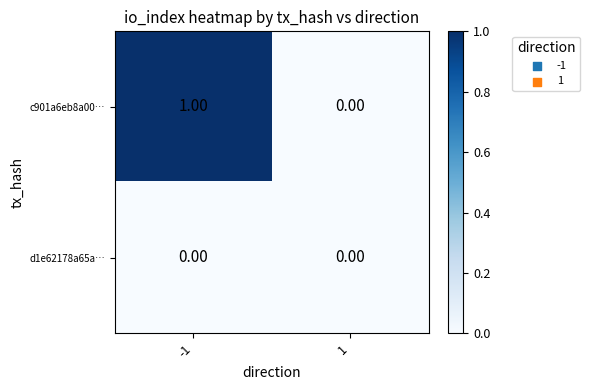

Which series has the largest total across all categories?

c901a6eb8a00…